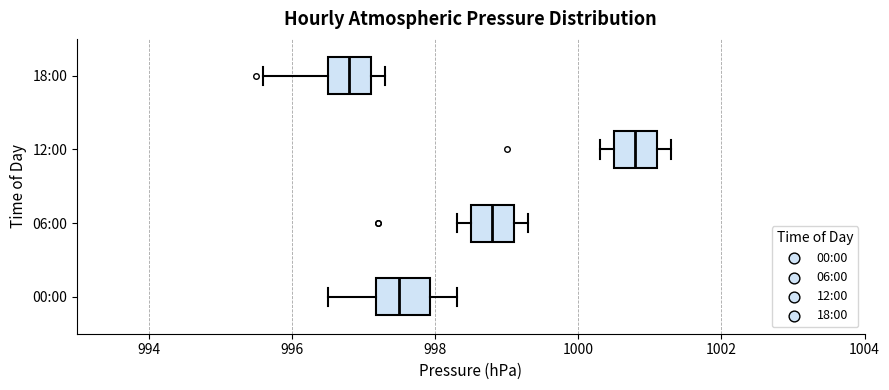

Where does the left whisker of the box for 18:00 end on the x-axis? The values are not printed on the chart, so give them approximately, as read against the axis.

995.6